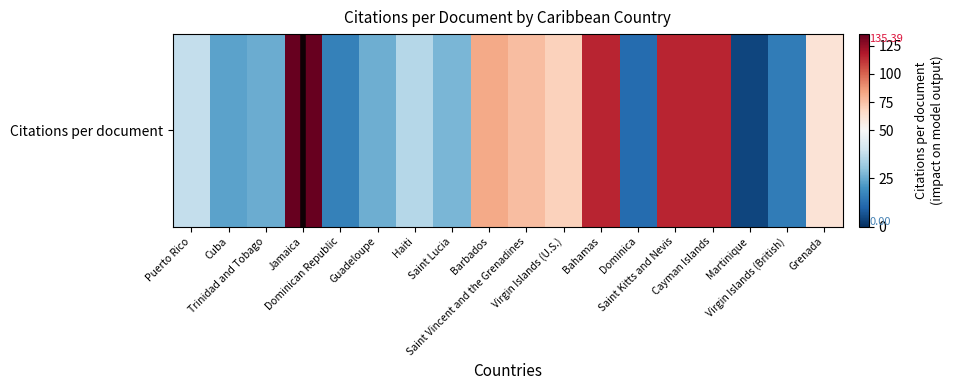

What is the maximum value shown in the chart?

135.4